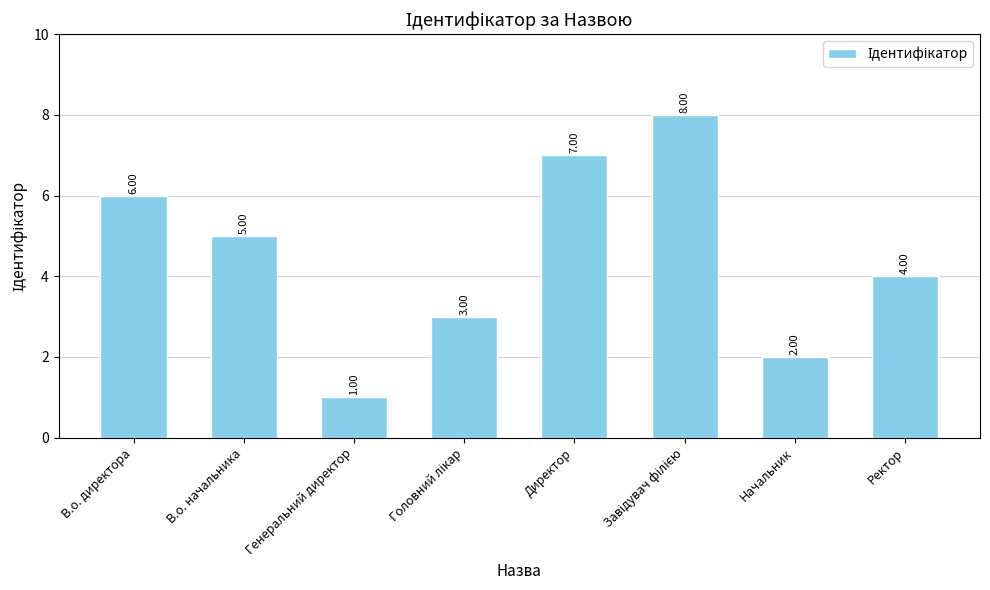

Read the value at Начальник.

2